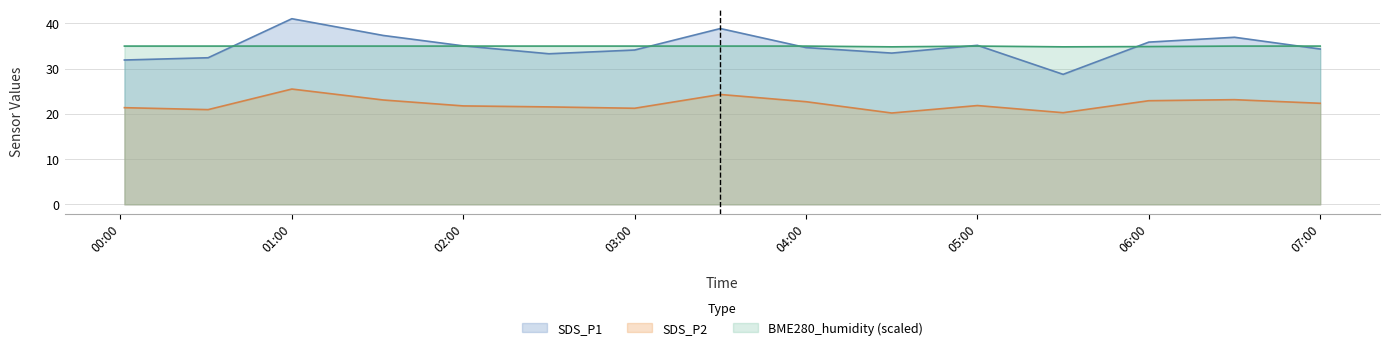

The value of SDS_P1 at 04:00 is 34.7. True or false?

True